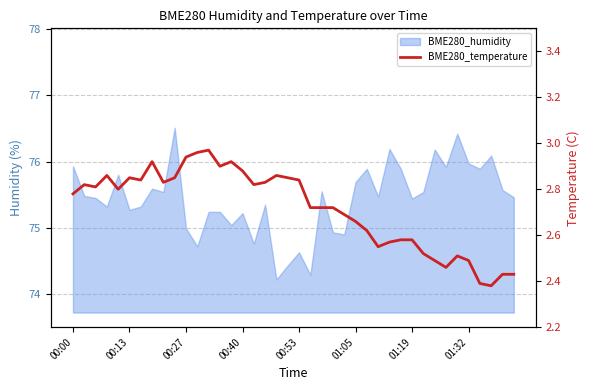

What is the maximum value shown in the chart?

3.0